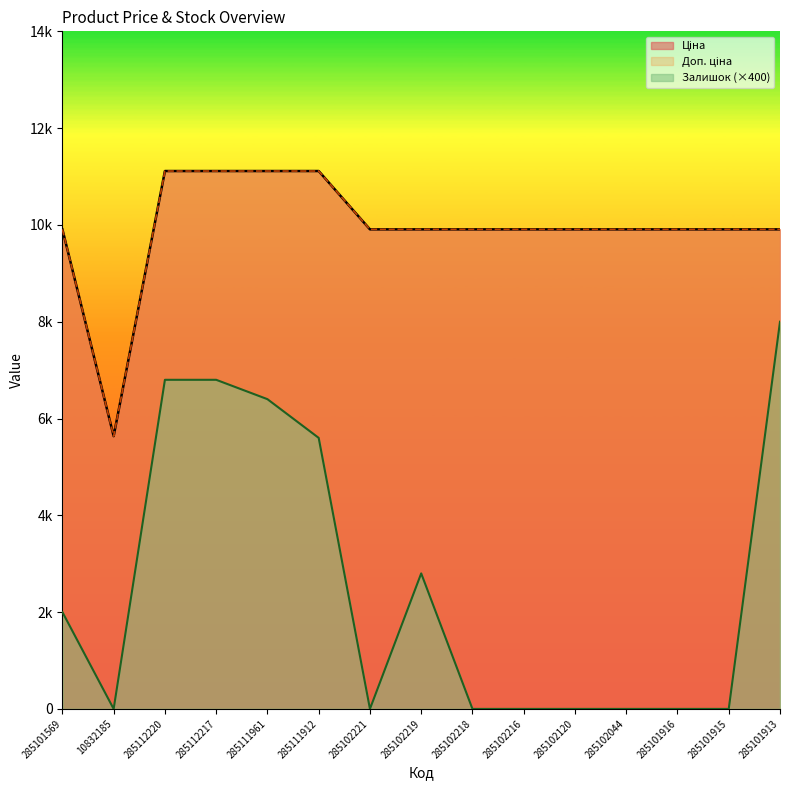

Is the value of Залишок at 285102216 greater than the value of Доп. ціна at 285102120?

No